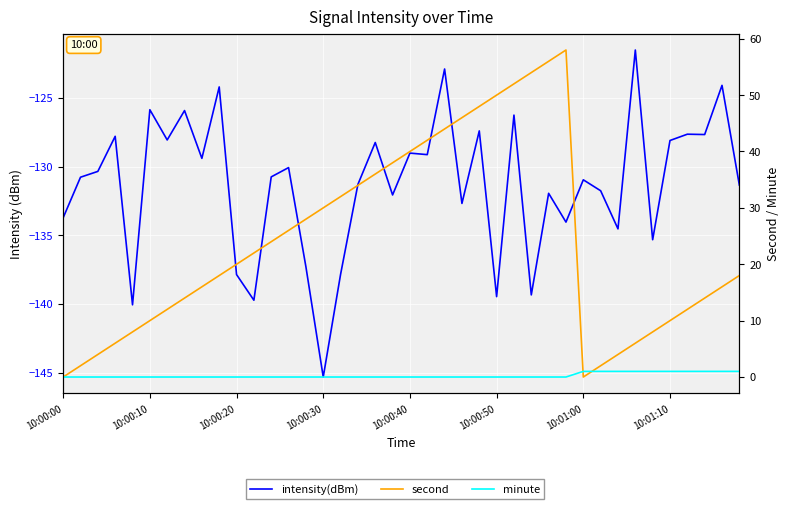

Reading left to right, what are all the values shown in this chart?

intensity(dBm): -133.7	-130.8	-130.3	-127.8	-140.1	-125.9	-128.1	-125.9	-129.4	-124.2	-137.9	-139.7	-130.7	-130.1	-137.3	-145.3	-137.9	-131.3	-128.2	-132.1	-129.0	-129.1	-122.9	-132.7	-127.4	-139.5	-126.2	-139.3	-131.9	-134.0	-131.0	-131.8	-134.5	-121.5	-135.3	-128.1	-127.6	-127.7	-124.1	-131.3
second: 0.0	2.0	4.0	6.0	8.0	10.0	12.0	14.0	16.0	18.0	20.0	22.0	24.0	26.0	28.0	30.0	32.0	34.0	36.0	38.0	40.0	42.0	44.0	46.0	48.0	50.0	52.0	54.0	56.0	58.0	0.0	2.0	4.0	6.0	8.0	10.0	12.0	14.0	16.0	18.0
minute: 0.0	0.0	0.0	0.0	0.0	0.0	0.0	0.0	0.0	0.0	0.0	0.0	0.0	0.0	0.0	0.0	0.0	0.0	0.0	0.0	0.0	0.0	0.0	0.0	0.0	0.0	0.0	0.0	0.0	0.0	1.0	1.0	1.0	1.0	1.0	1.0	1.0	1.0	1.0	1.0